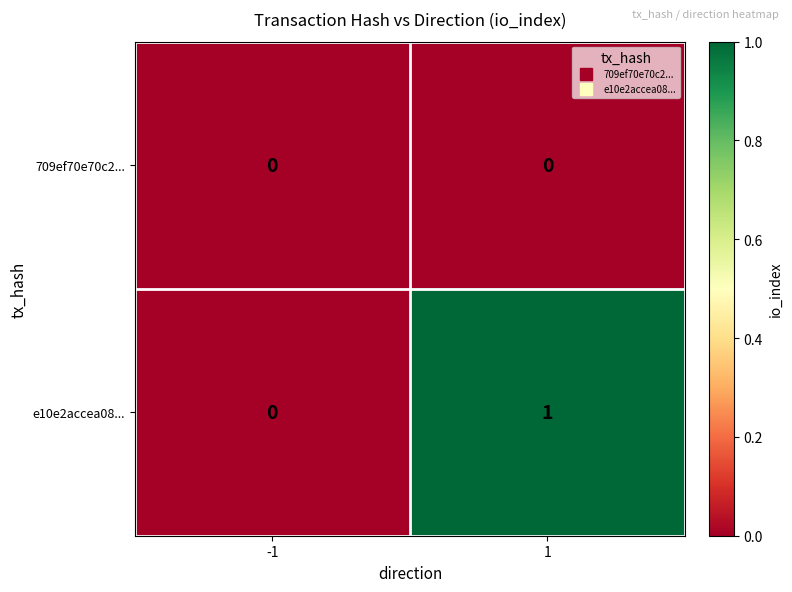

What is the greatest value displayed?

1